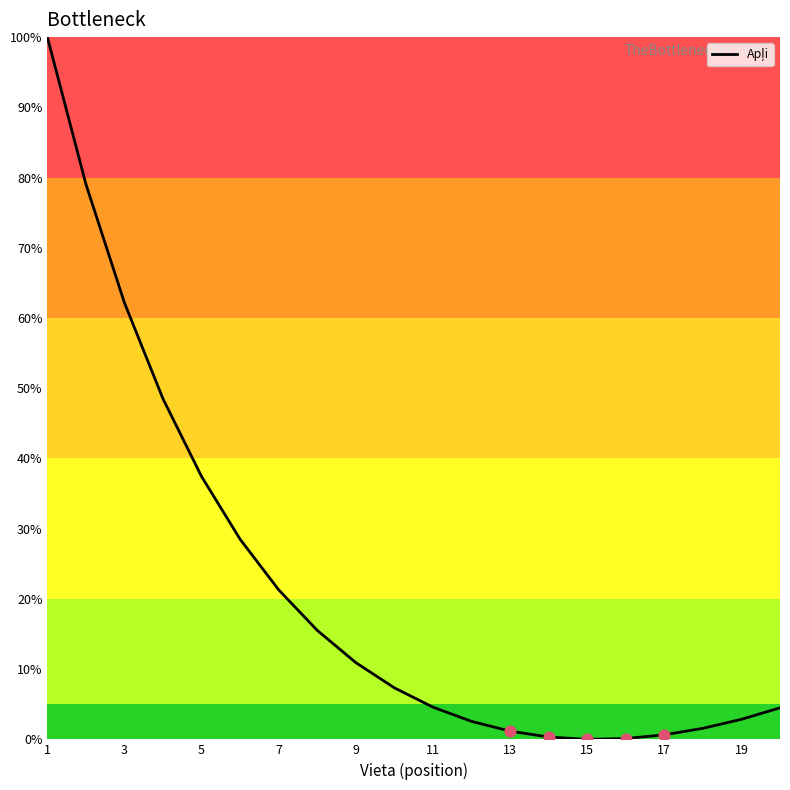

What is the greatest value displayed?

100.0